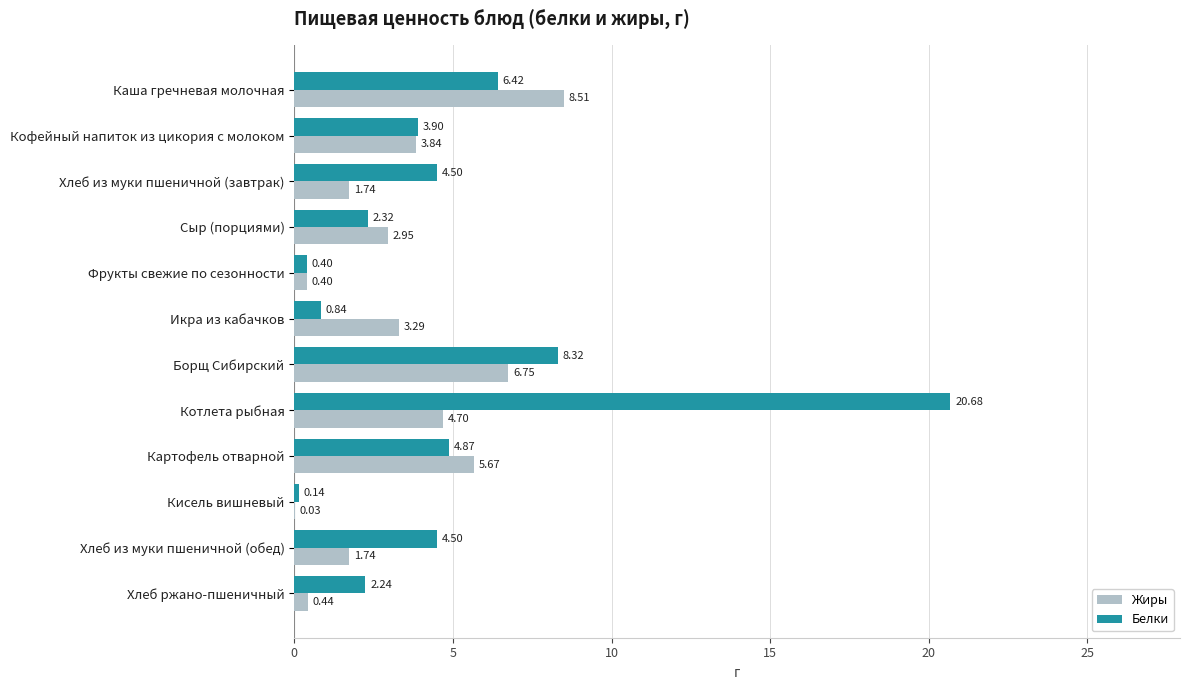

How many values in the Жиры series exceed 3?

6